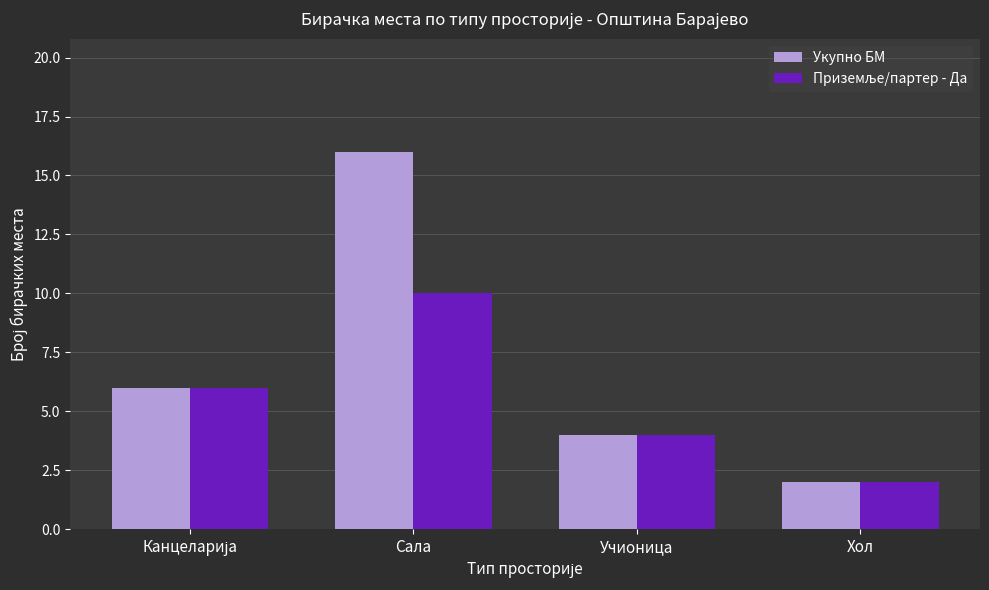

Which series has the largest range (max minus min)?

Укупно БМ